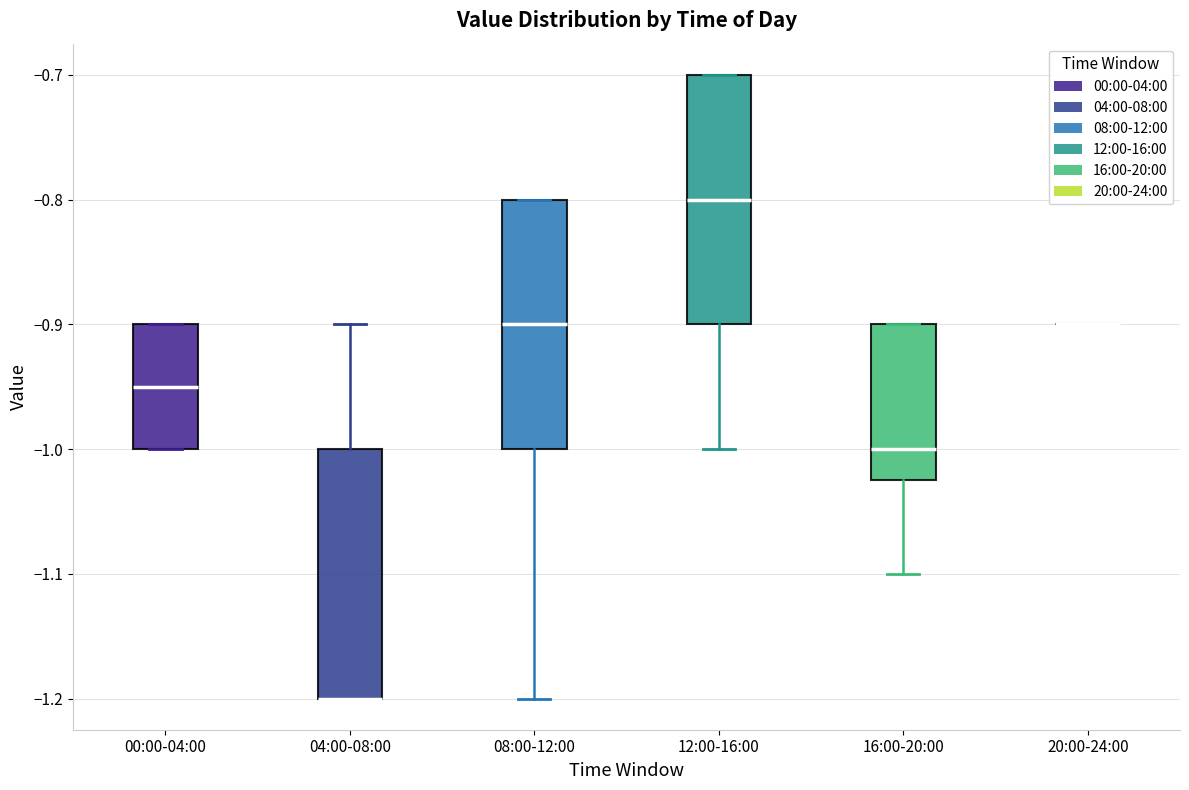

Reading left to right, transcribe this box plot: for each box, give where its median line is, the range the box spans, and where its two whiskers end, as read against the y-axis. The values are not printed on the chart, so give them approximately, as read against the axis.

00:00-04:00: median -0.95, box -1.00 to -0.90, whiskers -1.00 to -0.90
04:00-08:00: median -1.20 (drawn on the box's lower edge), box -1.20 to -1.00, whiskers -1.20 to -0.90
08:00-12:00: median -0.90, box -1.00 to -0.80, whiskers -1.20 to -0.80
12:00-16:00: median -0.80, box -0.90 to -0.70, whiskers -1.00 to -0.70
16:00-20:00: median -1.00, box -1.02 to -0.90, whiskers -1.10 to -0.90
20:00-24:00: box collapsed to a line at -0.90, whiskers -0.90 to -0.90